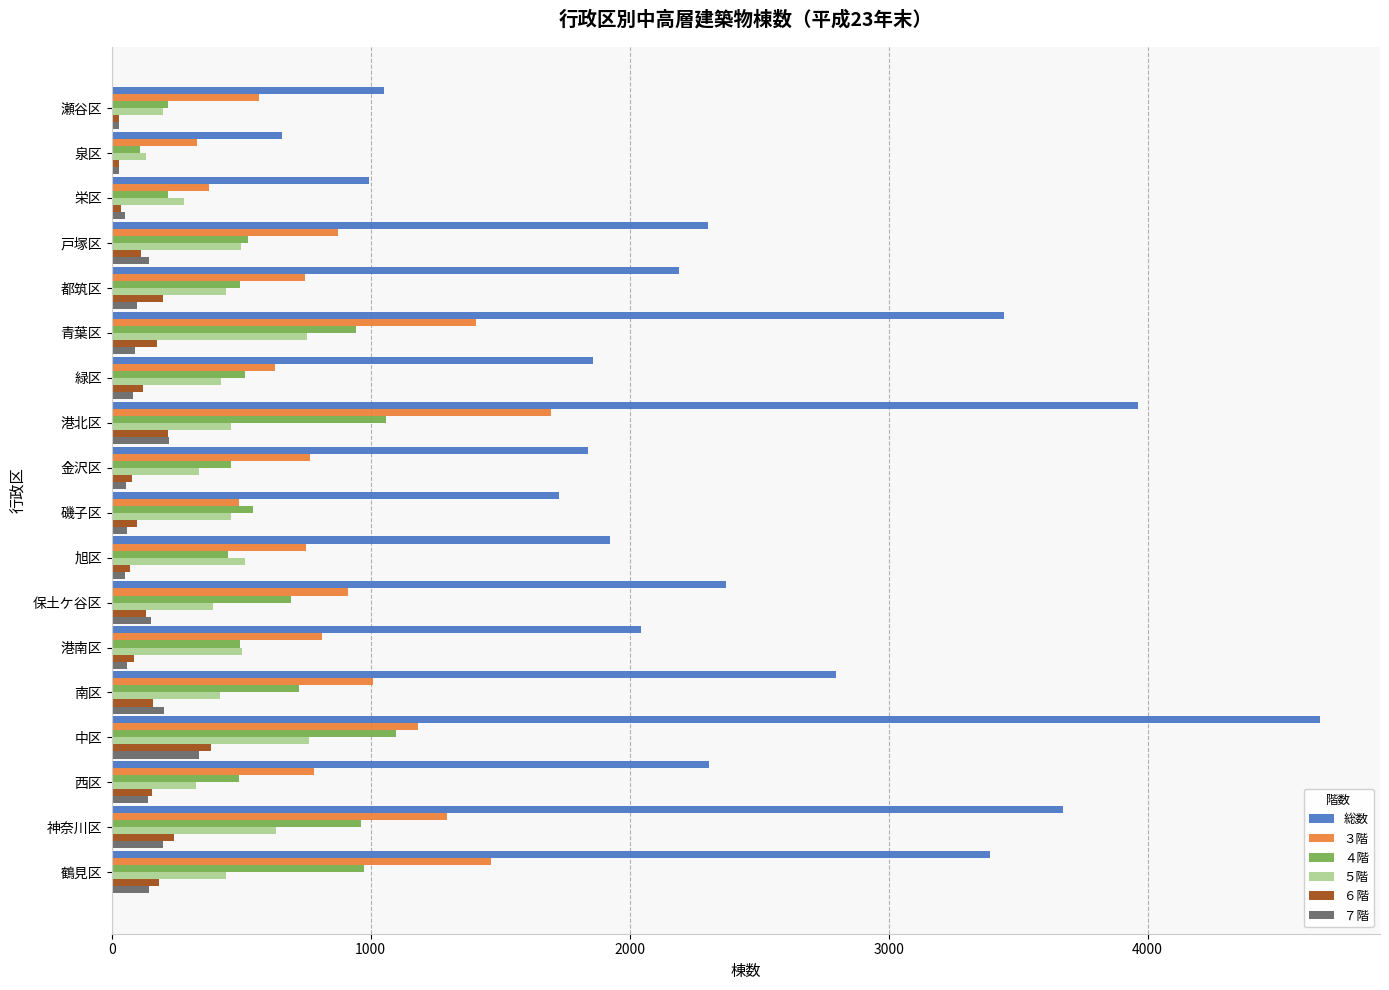

Which series has the largest range (max minus min)?

総数